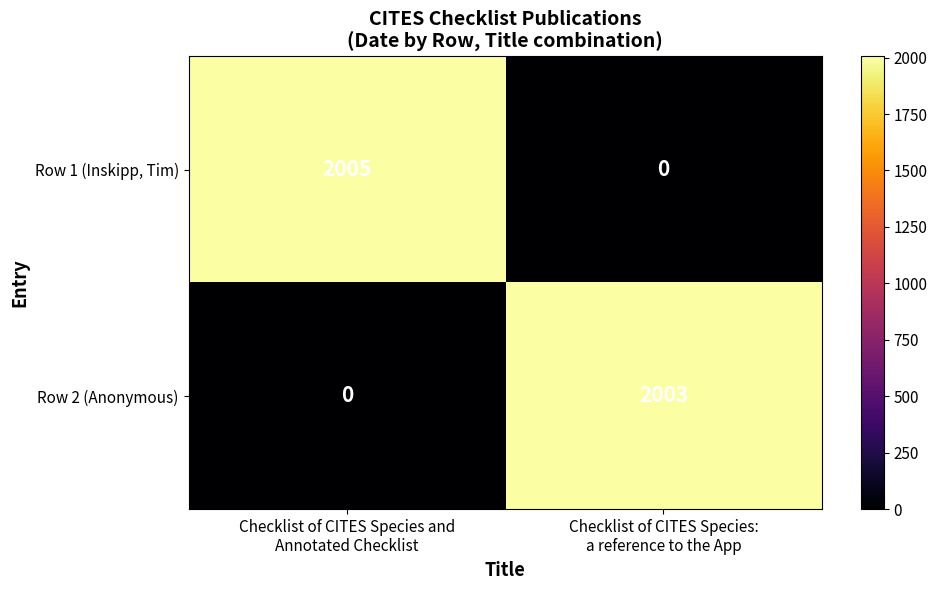

Which series has the largest range (max minus min)?

Row 1 (Inskipp, Tim)